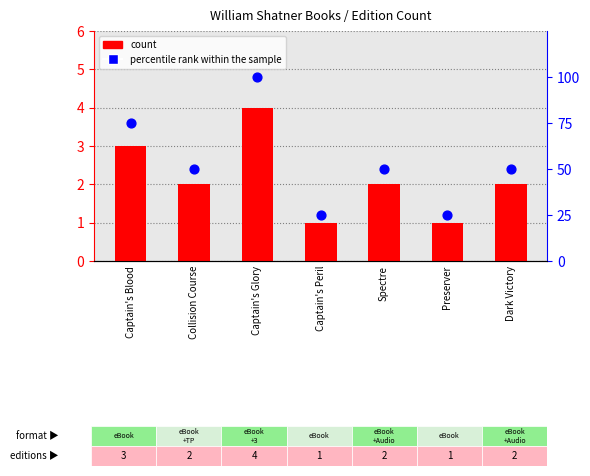

Which series has the largest total across all categories?

percentile rank within the sample